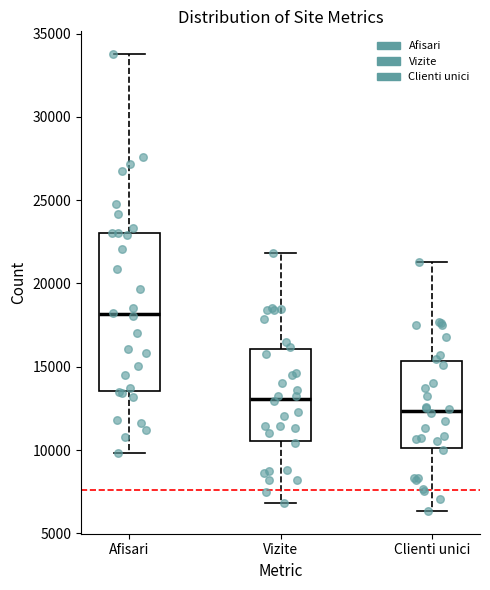

Comparing the boxes themselves (not the whiskers), which one is the tallest?

Afisari